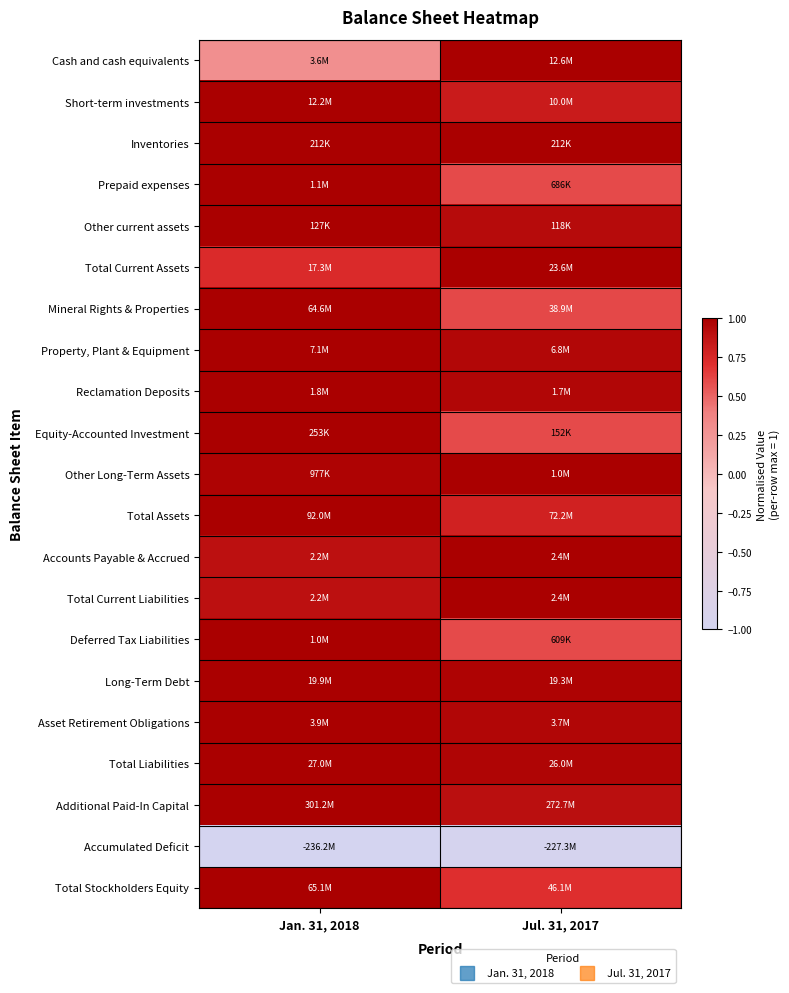

Between Jan. 31, 2018 and Jul. 31, 2017, which is larger?

Jul. 31, 2017